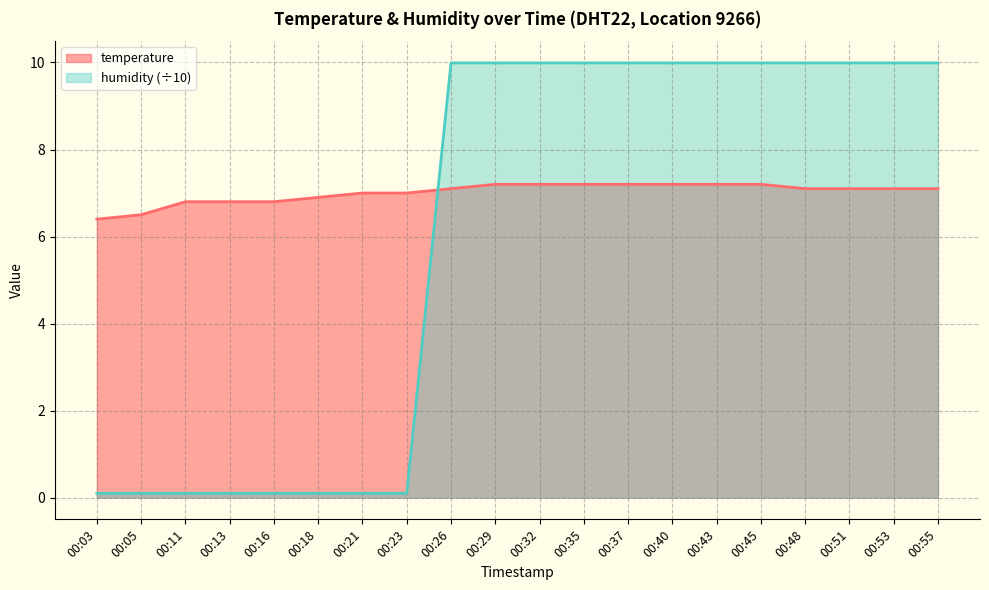

Between which two adjacent categories do humidity and temperature first intersect?

00:23 and 00:26